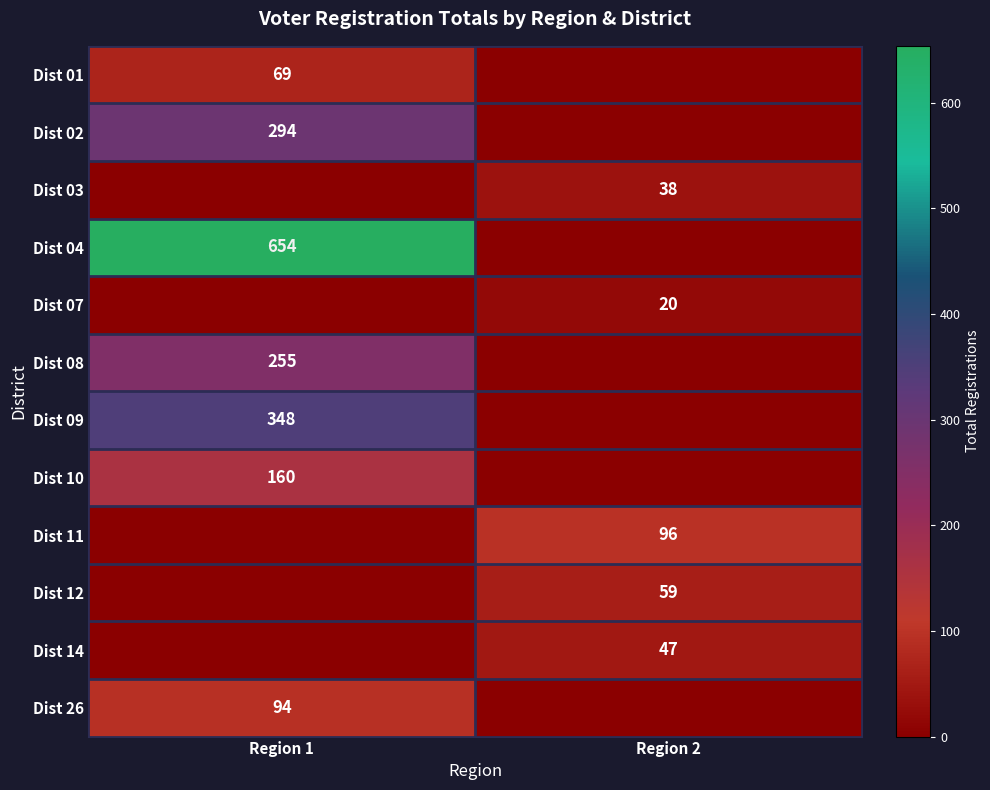

True or false: Dist 11 has a value of 96 at Region 2.

True